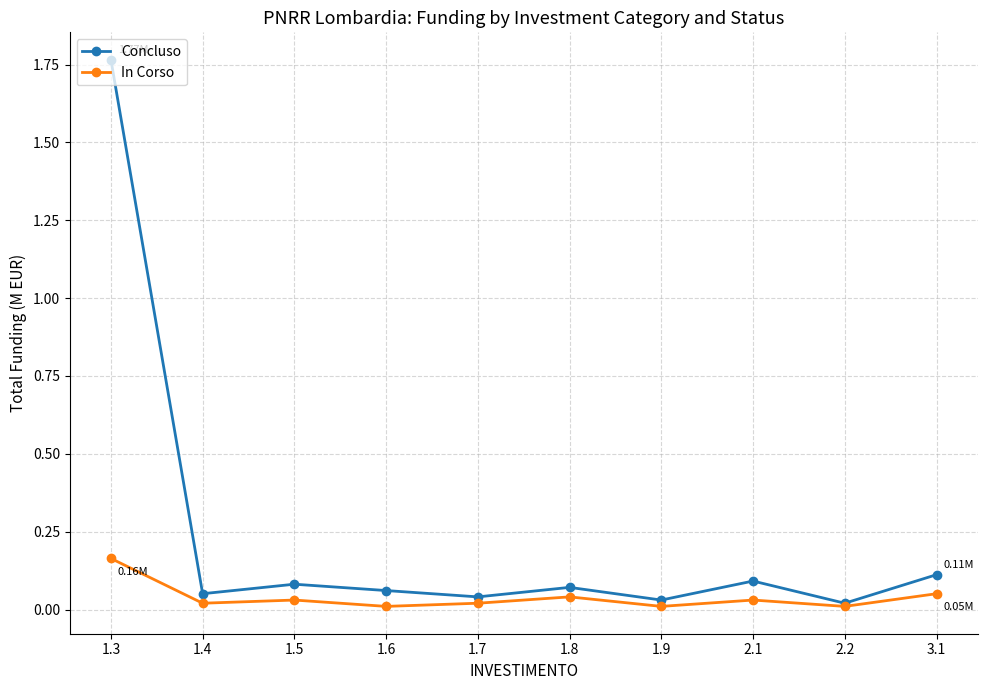

List the series in order of their overall mean, highest first.

Concluso, In Corso